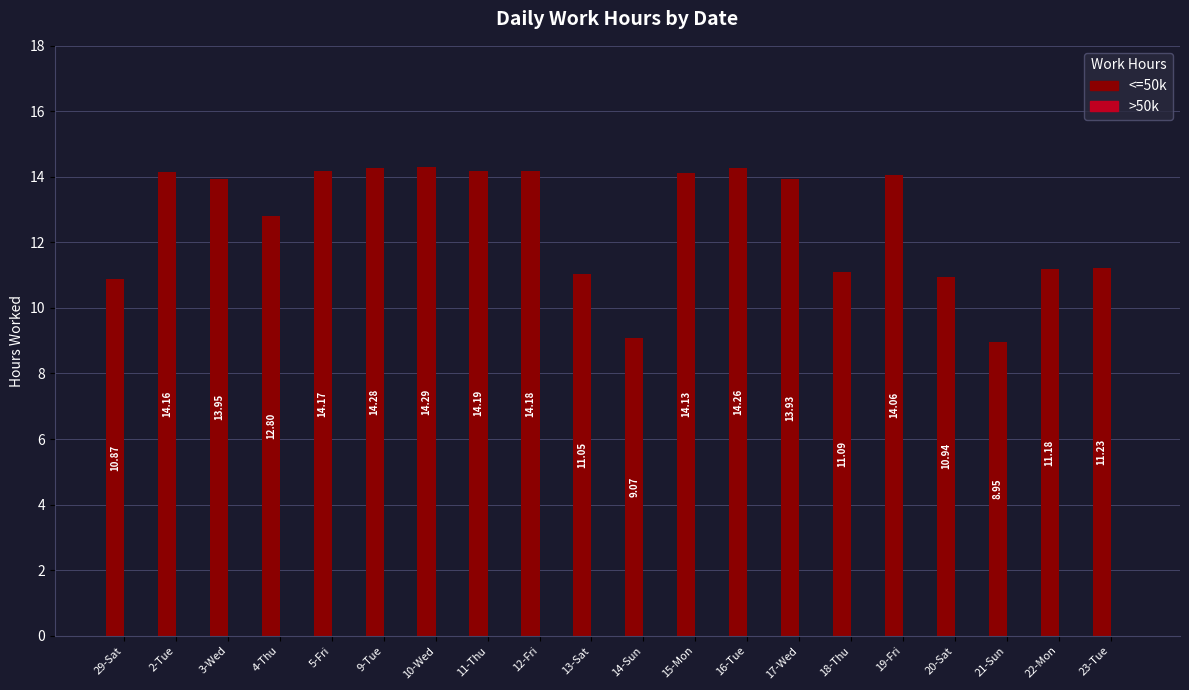

What is the maximum value shown in the chart?

14.3